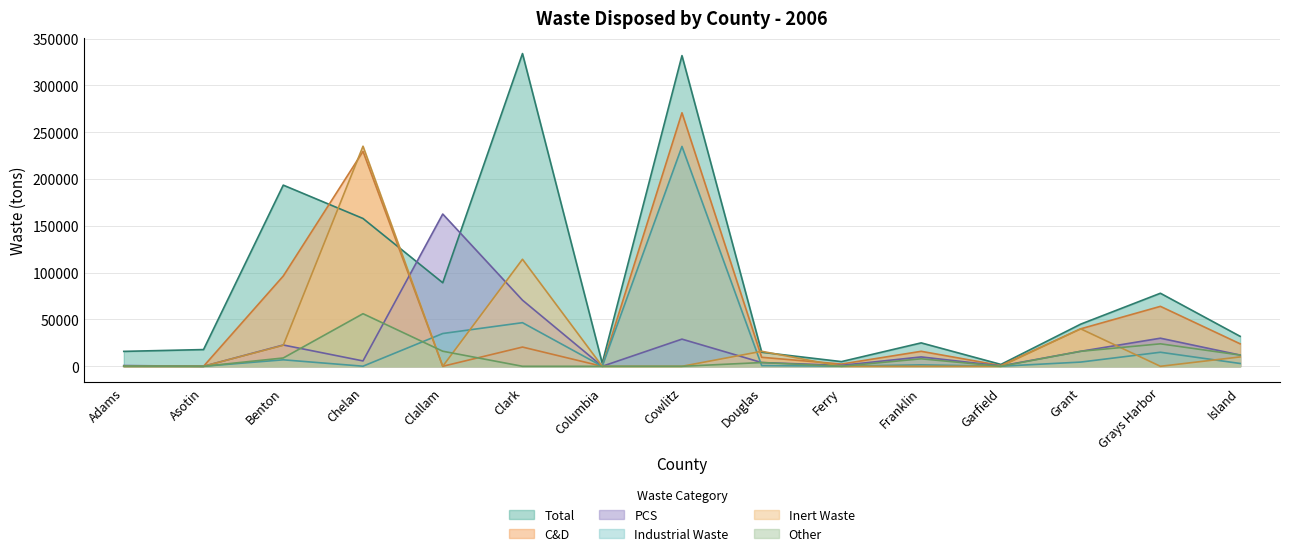

What is the sum of the Inert Waste values at Columbia and Douglas?

16000.0